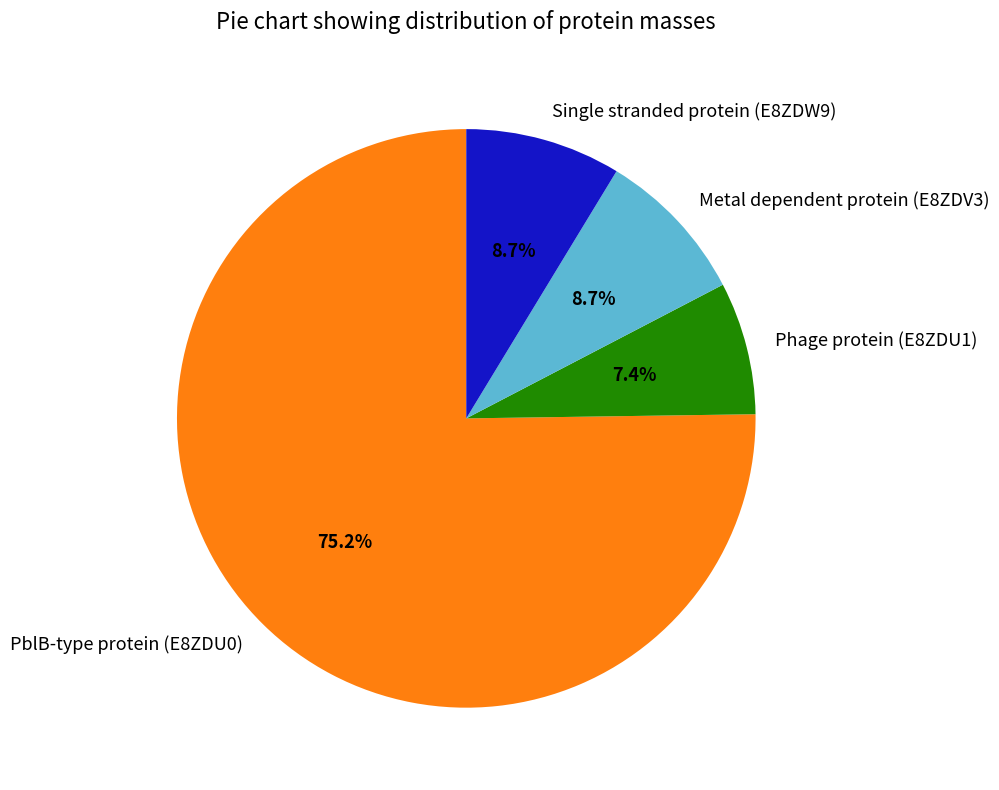

To the nearest percent, what is the average slice percentage?

25%